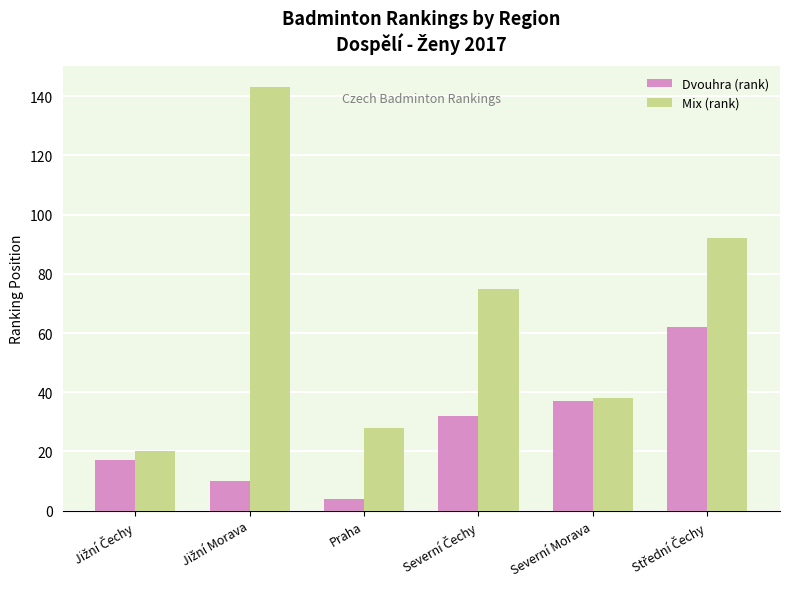

Reading right to left, what are all the values shown in this chart?

Dvouhra (rank): 62	37	32	4	10	17
Mix (rank): 92	38	75	28	143	20